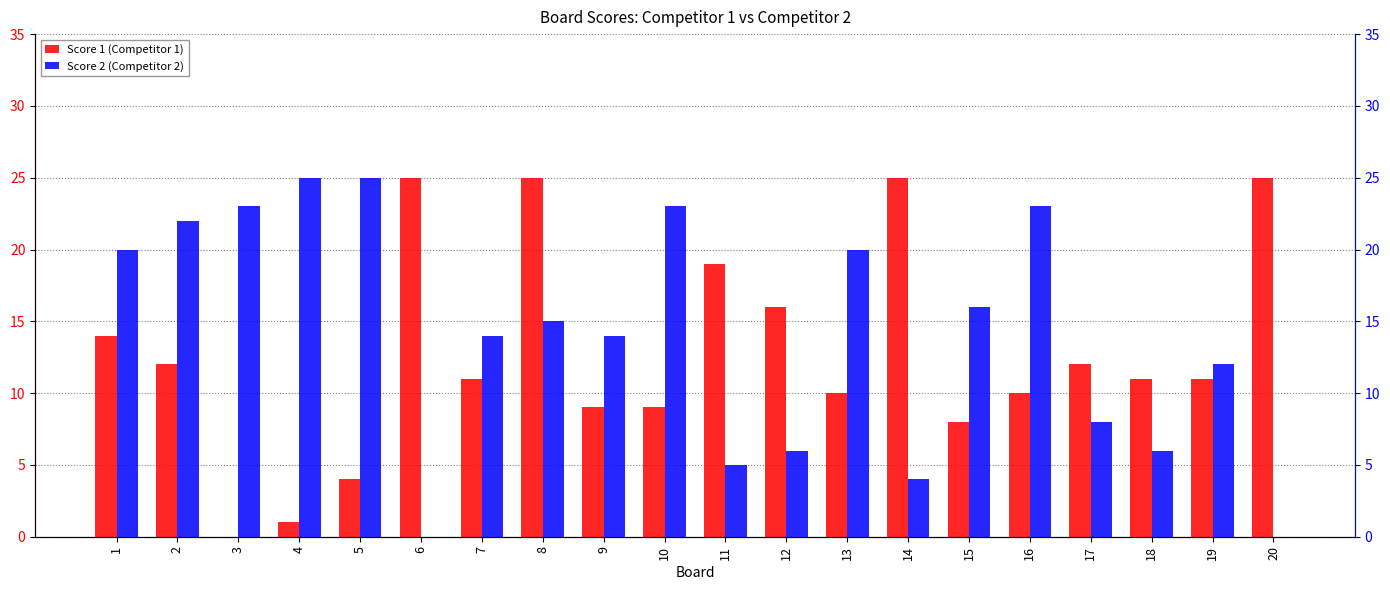

What is the average value of the Score 2 (Competitor 2) series?

14